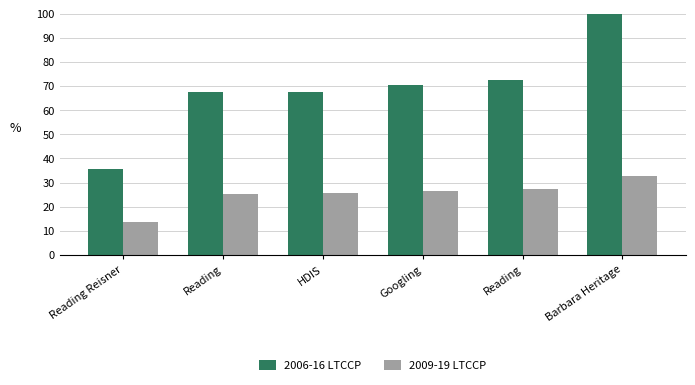

At which category is the sum across all series the highest?

Barbara Heritage